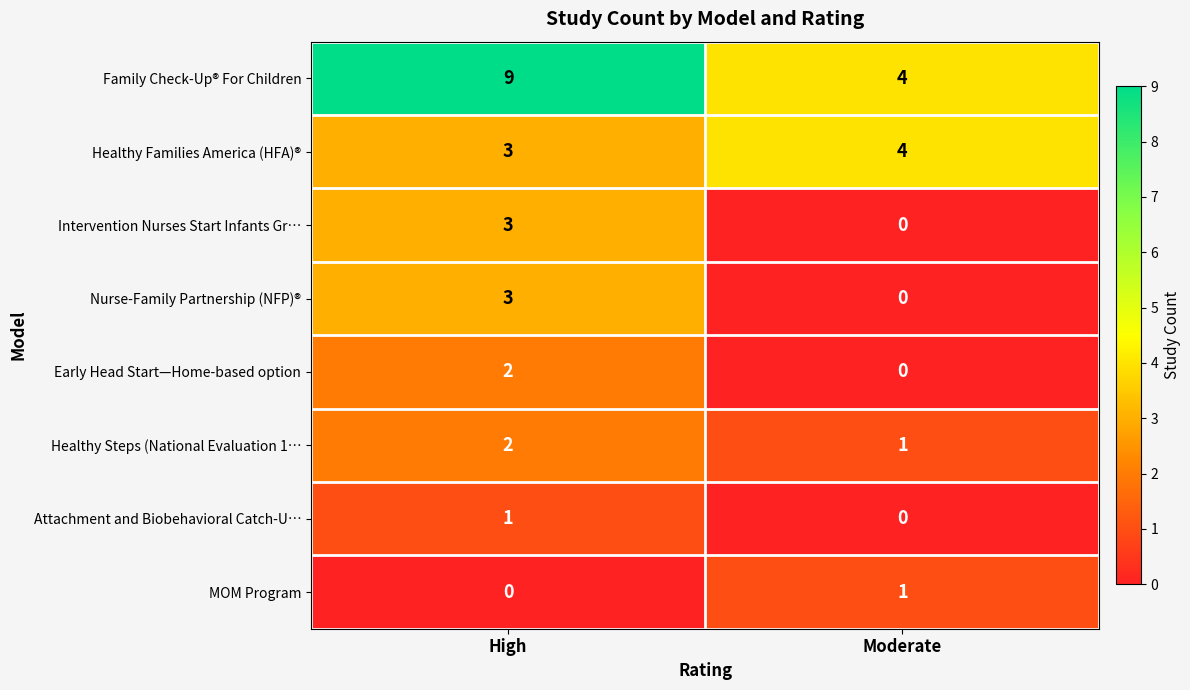

Which series changed the most between High and Moderate?

Family Check-Up® For Children